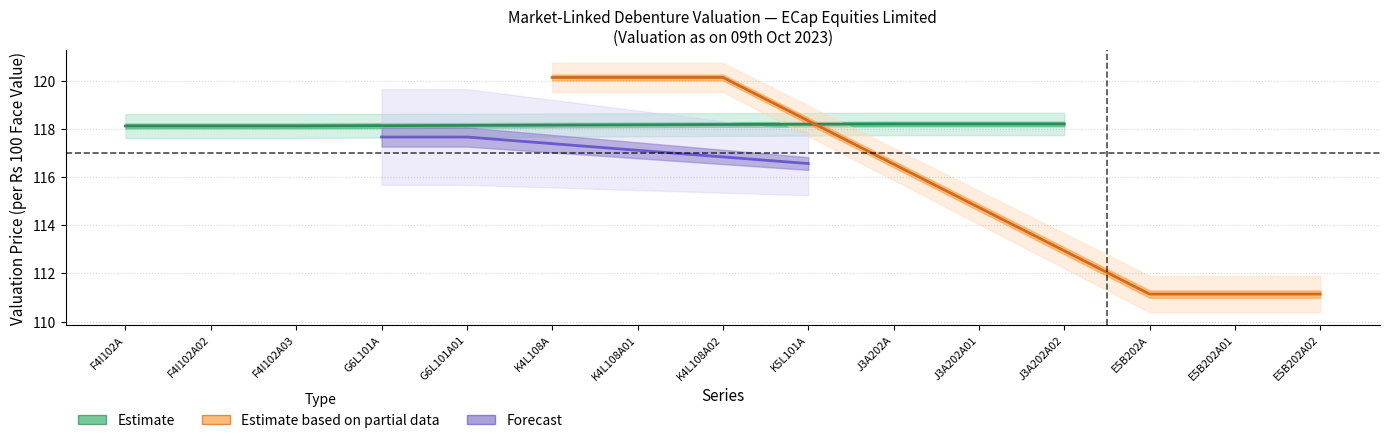

At which label does Valuation price (previous week) first exceed 118?

F4I102A